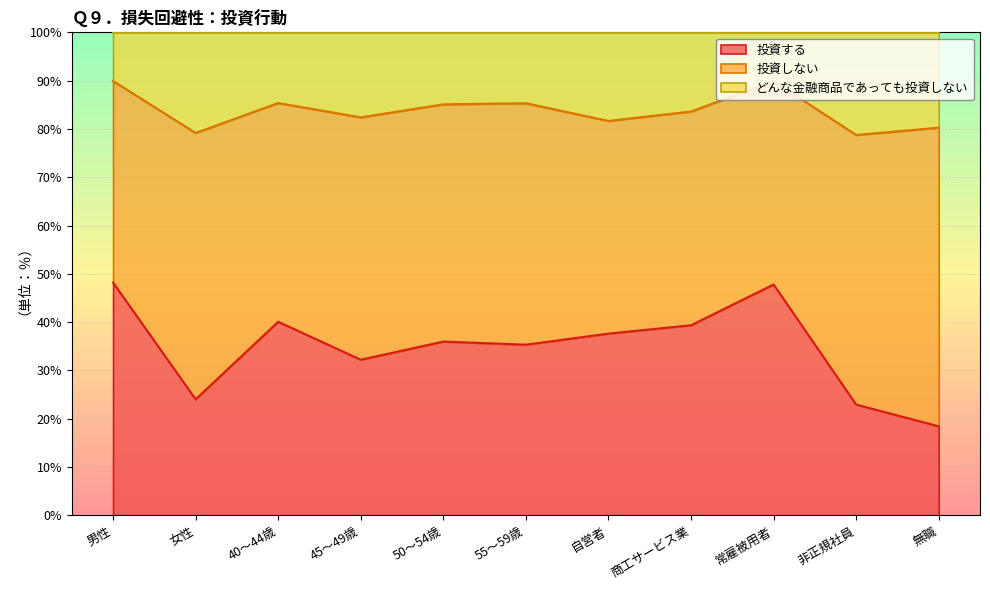

True or false: 投資する has a value of 25.4 at 商工サービス業.

False